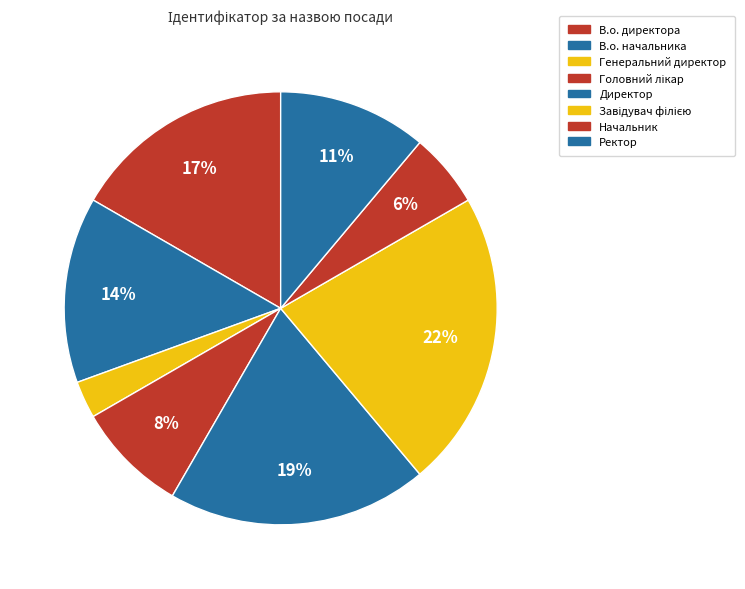

To the nearest percent, what portion does Начальник represent?

6%